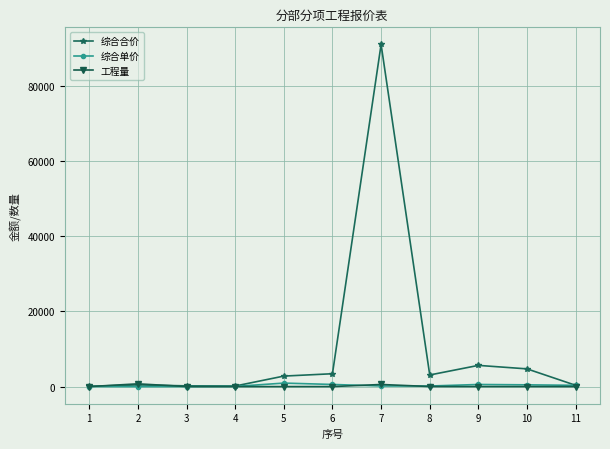

Which series has the widest spread of values?

综合合价